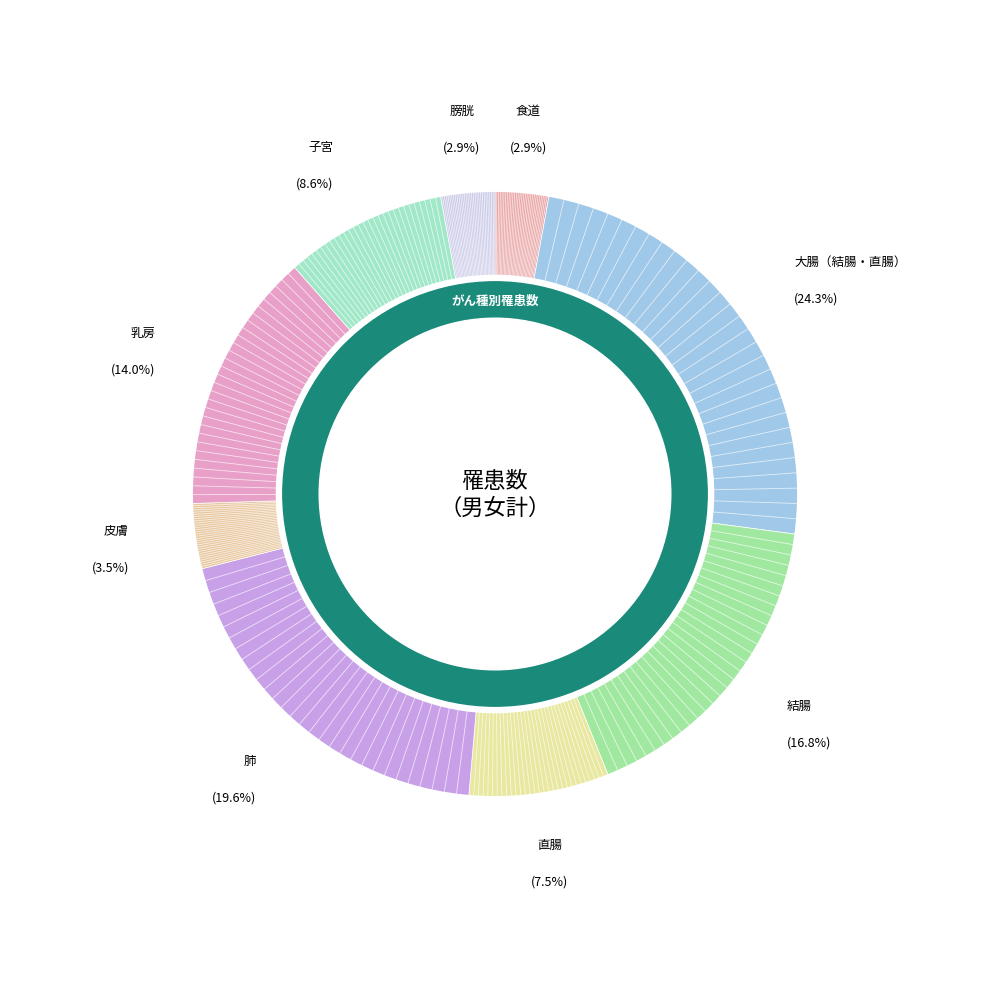

How many slices are in this pie chart?

9